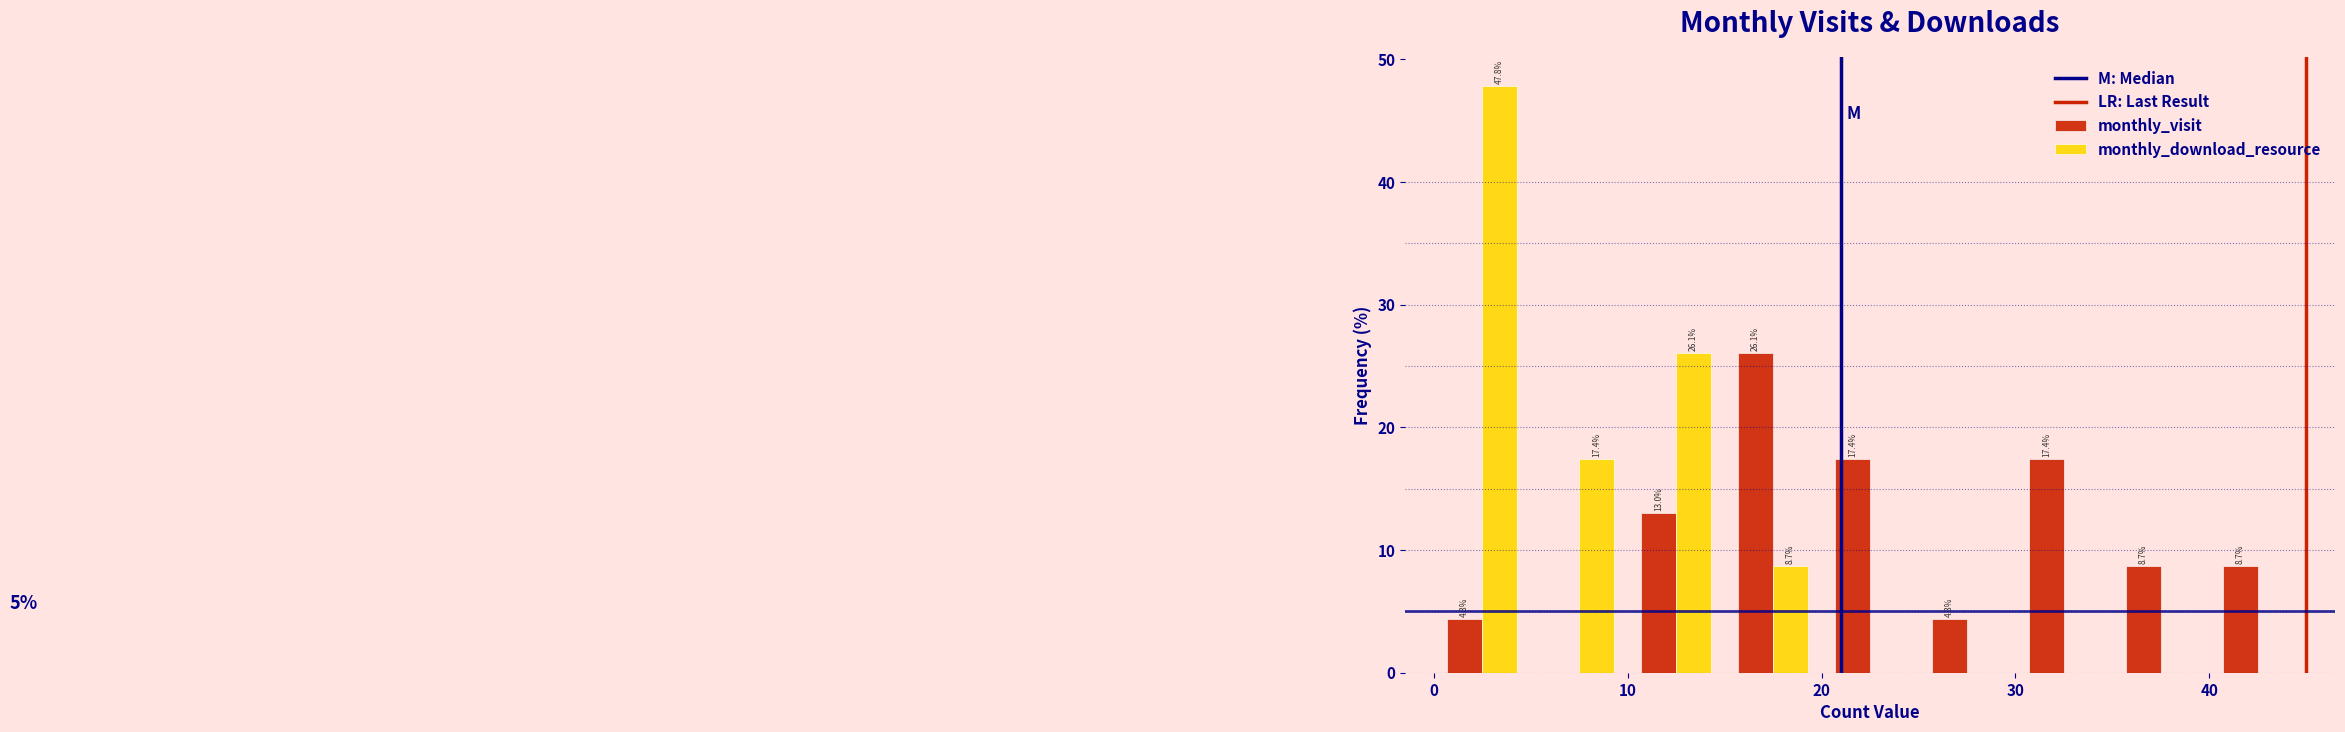

In the monthly_visit series, which range on the x-axis has the tallest bar?

15 to 20